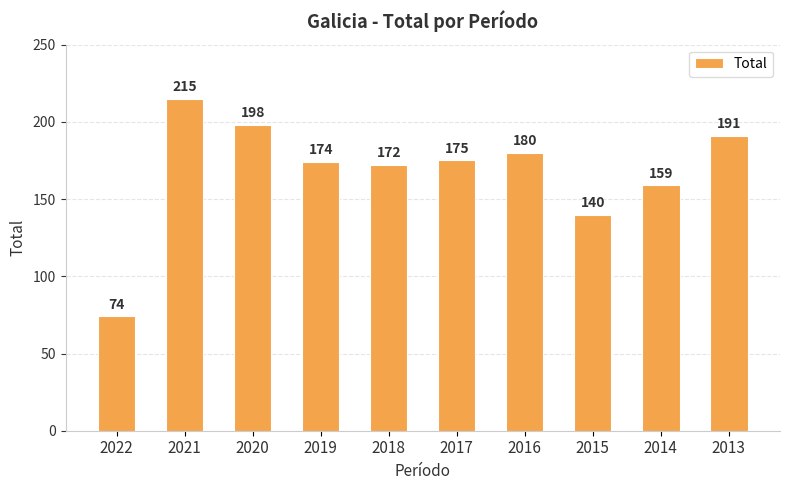

At which label is the value closest to 144?

2015